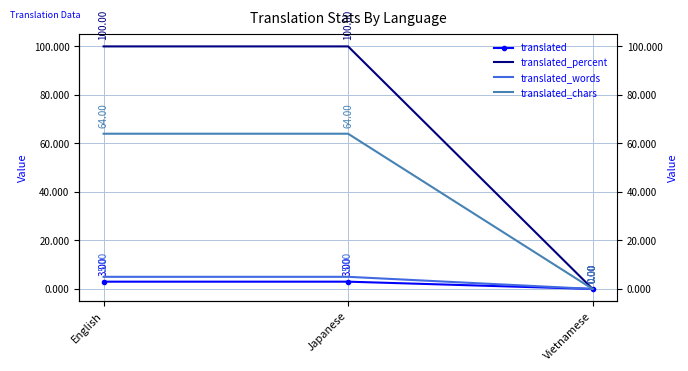

What is the maximum value shown in the chart?

100